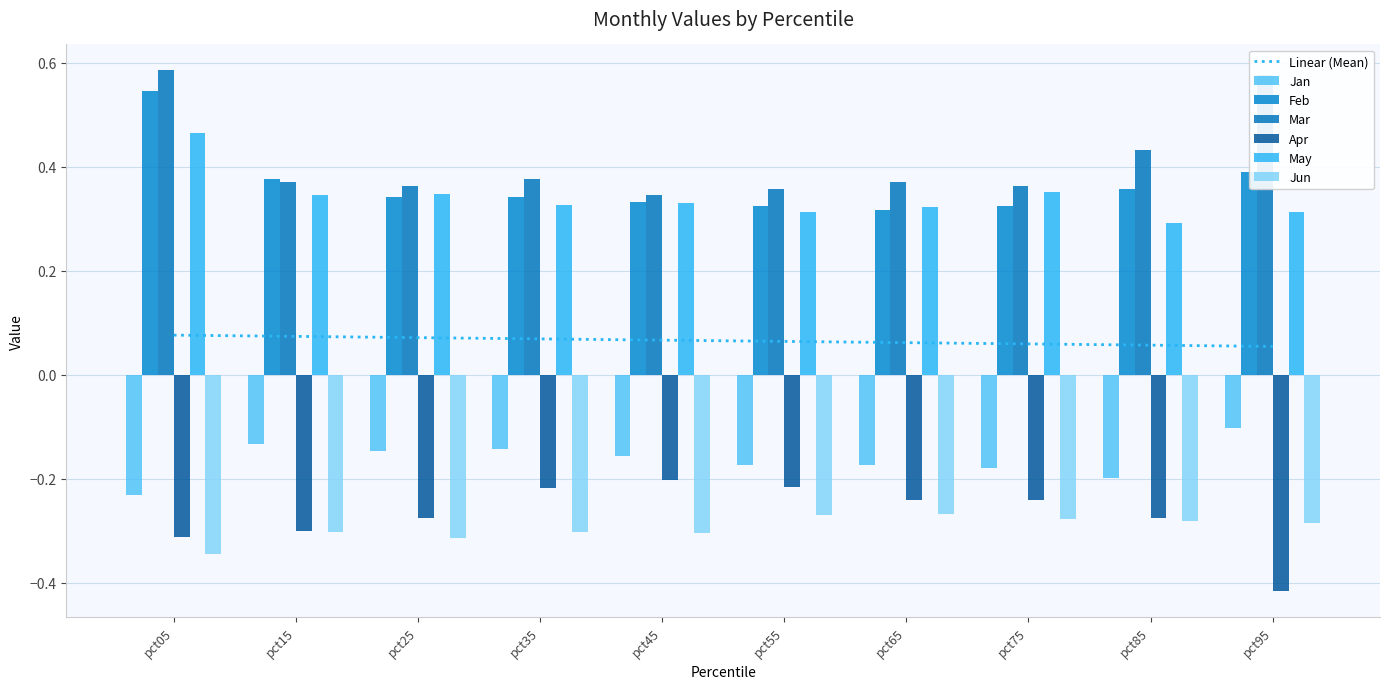

Between pct75 and pct25, which is larger?

pct25